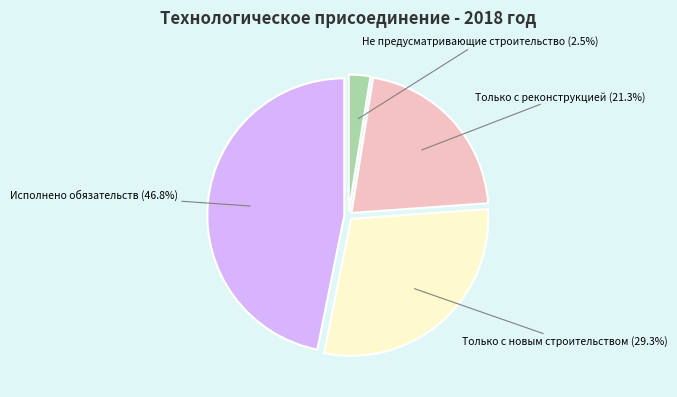

Is there any slice that represents more than half of the pie?

No